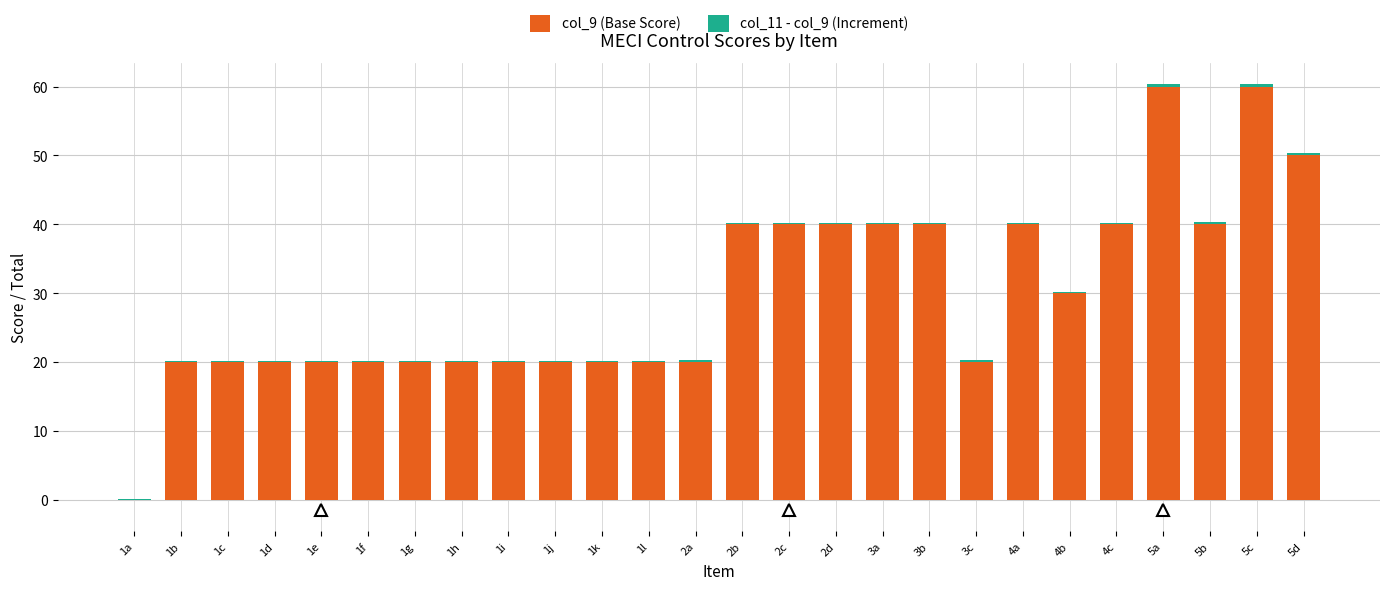

Where is col_9 (Base Score) nearest to the value 30?

4b